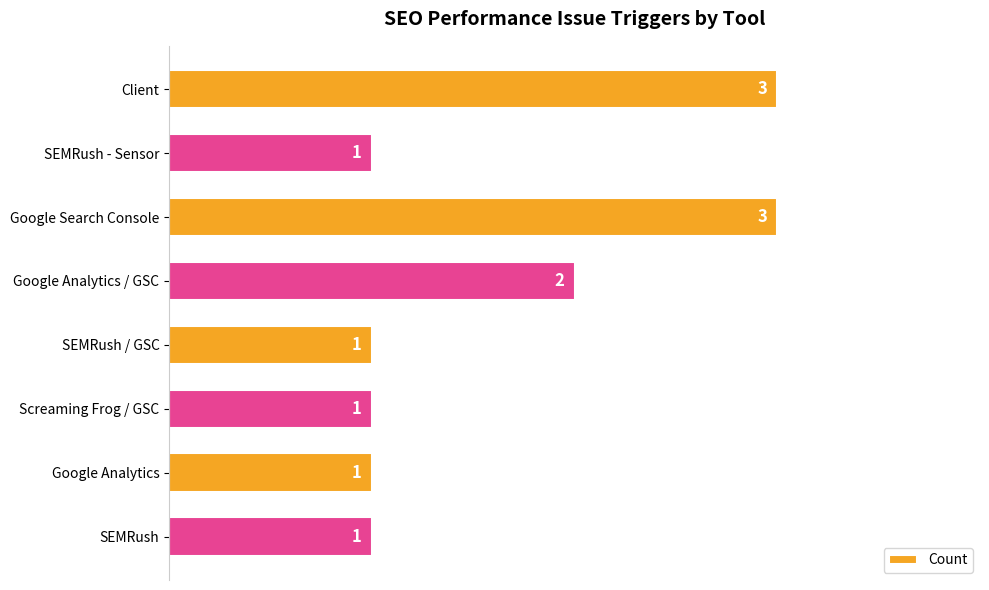

How many categories are shown in the chart?

8